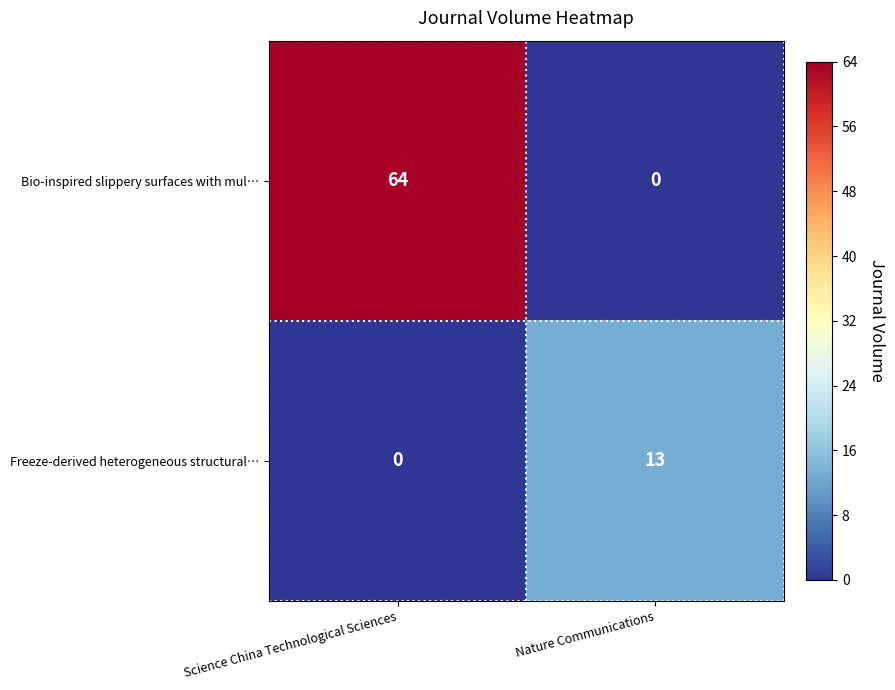

The value of Bio-inspired slippery surfaces with mul… at Science China Technological Sciences is 64. True or false?

True